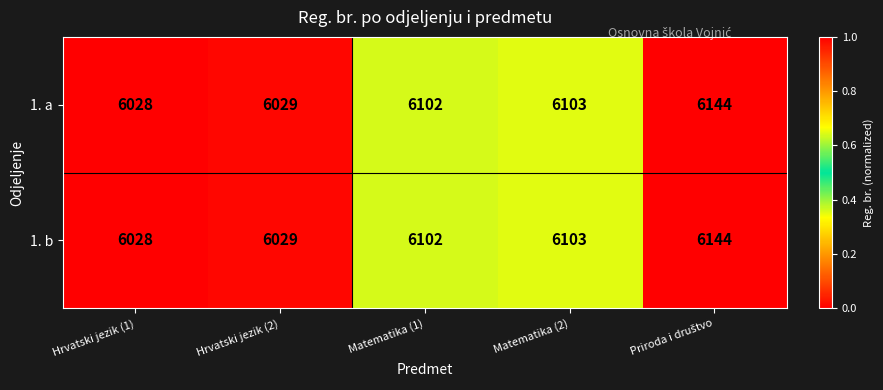

What is the difference between the second highest and minimum values in the 1. a series?

75